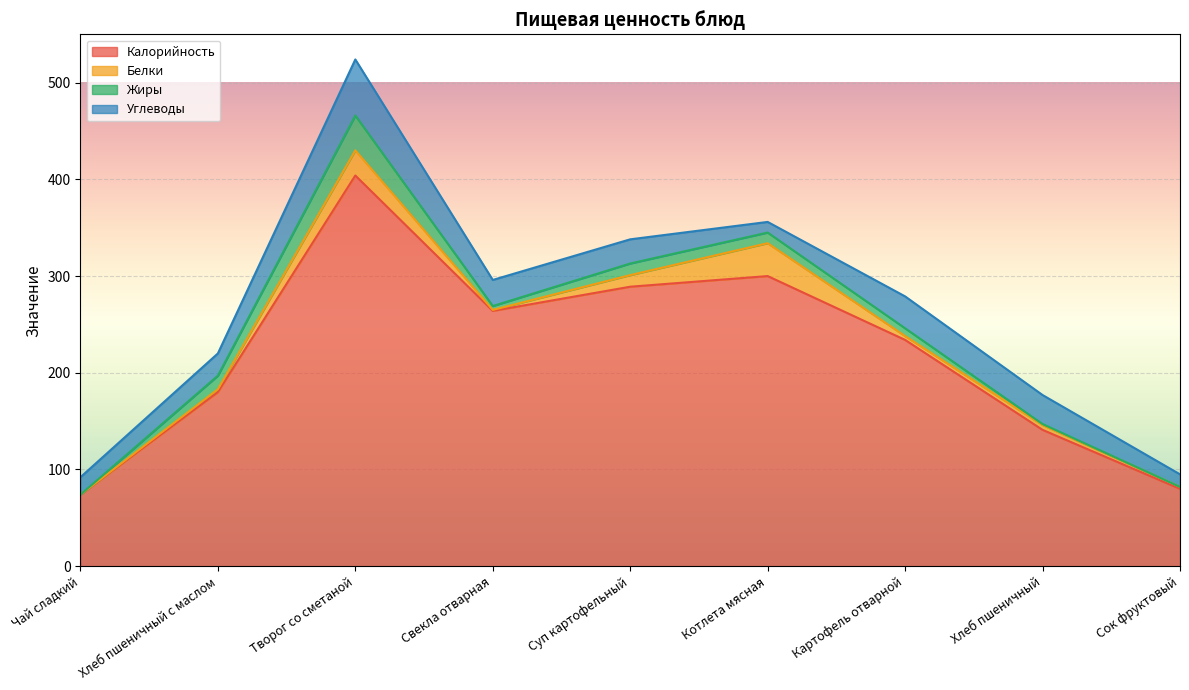

At which label does Калорийность first exceed 234?

Творог со сметаной